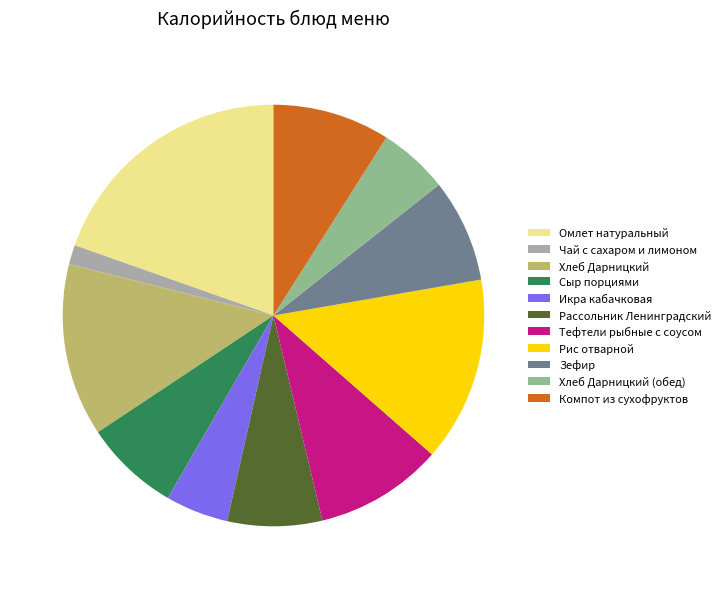

Approximately how many times larger is the value at Зефир compared to Рис отварной?

0.6